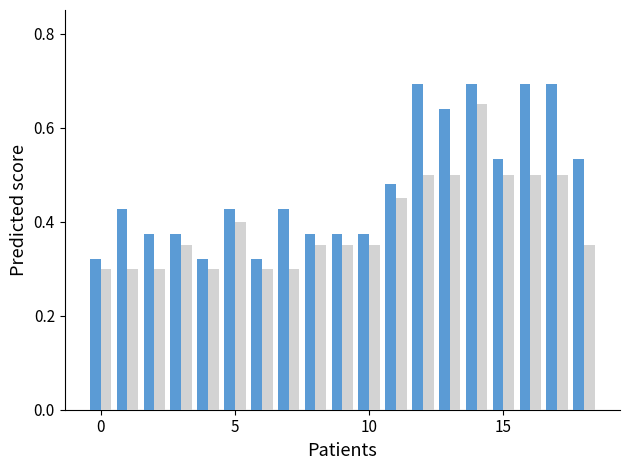

Does the chart contain any negative values?

No